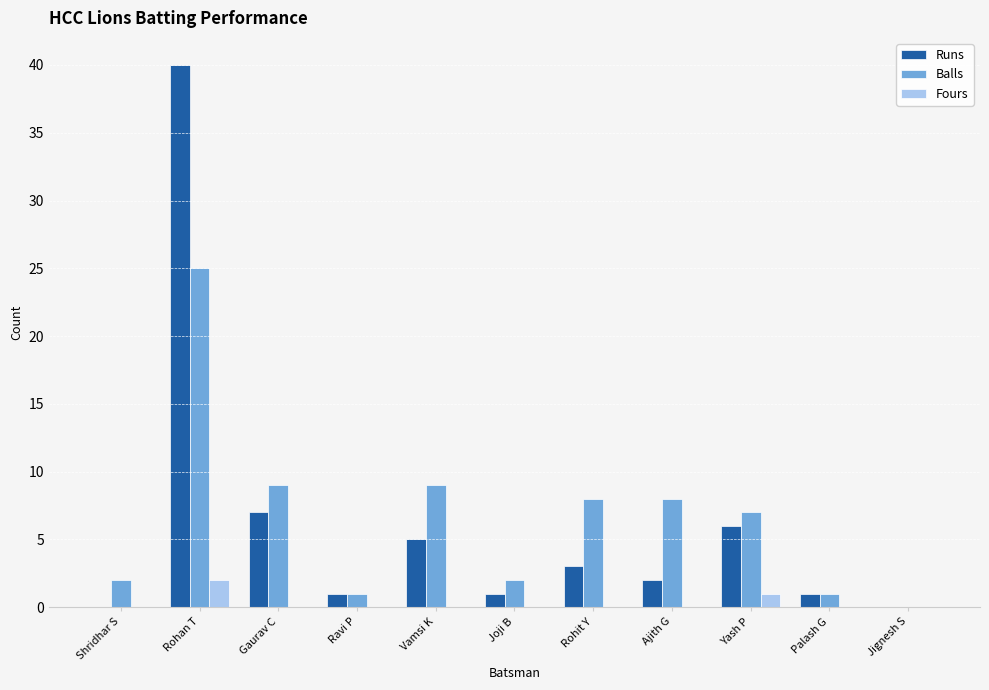

What is the approximate value of Balls at Vamsi K?

9